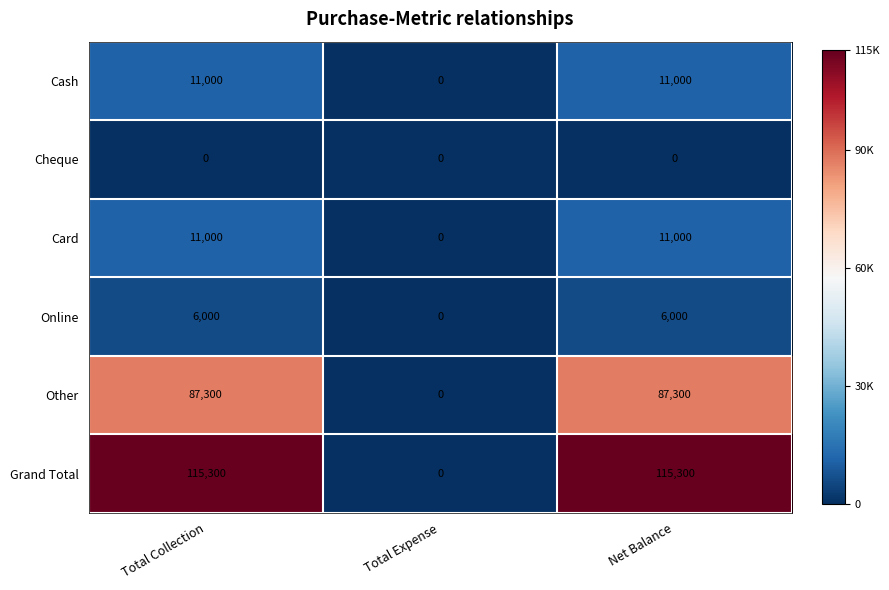

What is the sum of the Other values at Total Collection and Net Balance?

174600